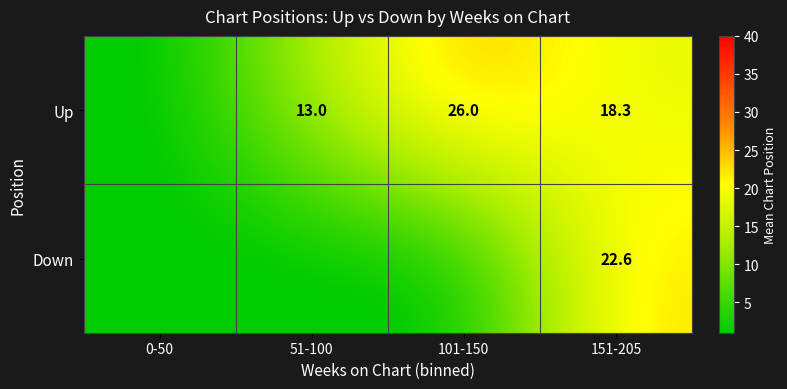

True or false: Up has a value of 28.3 at 151-205.

False